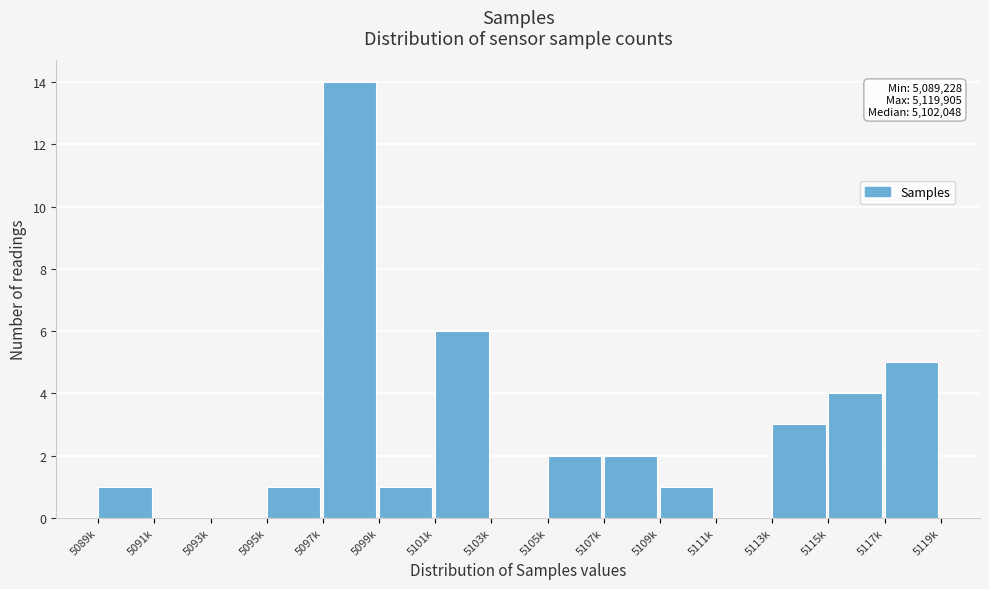

Reading left to right, transcribe all the data shown in this chart.

5089k=1	5091k=0	5093k=0	5095k=1	5097k=14	5099k=1	5101k=6	5103k=0	5105k=2	5107k=2	5109k=1	5111k=0	5113k=3	5115k=4	5117k=5